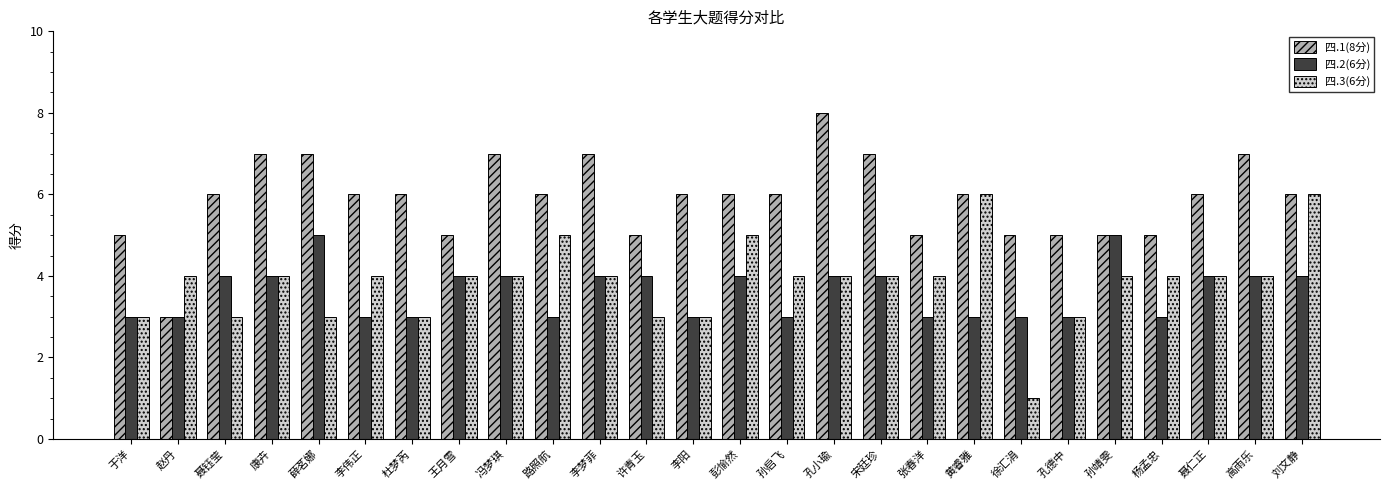

Rank the series by their maximum value, from highest to lowest.

四.1(8分), 四.3(6分), 四.2(6分)